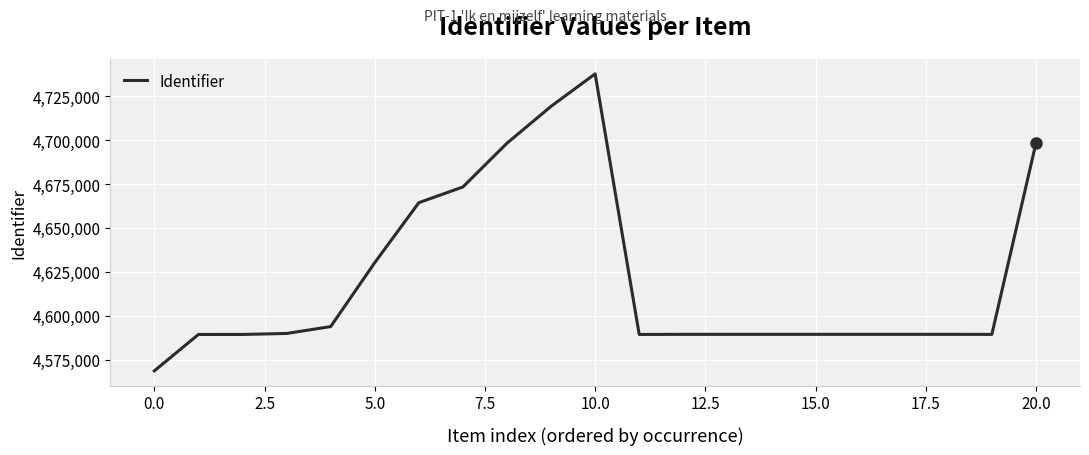

What is the sum of all values?

97056057